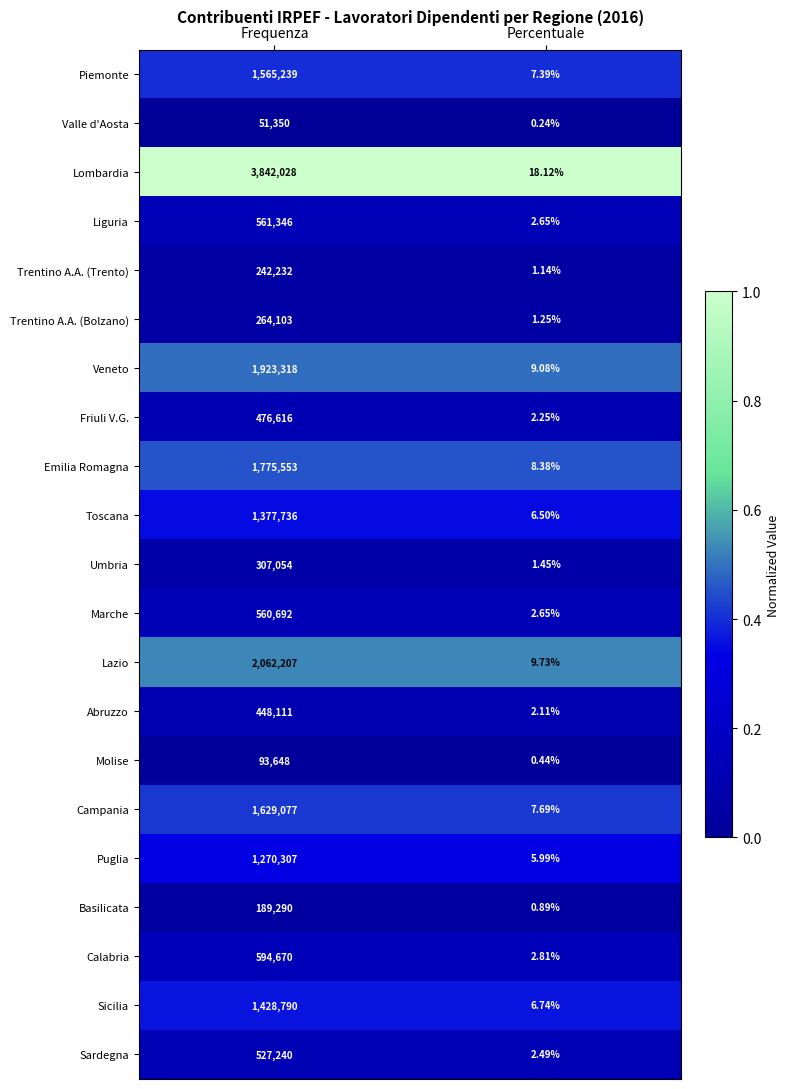

List the labels in order of Piemonte value, smallest first.

Percentuale, Frequenza